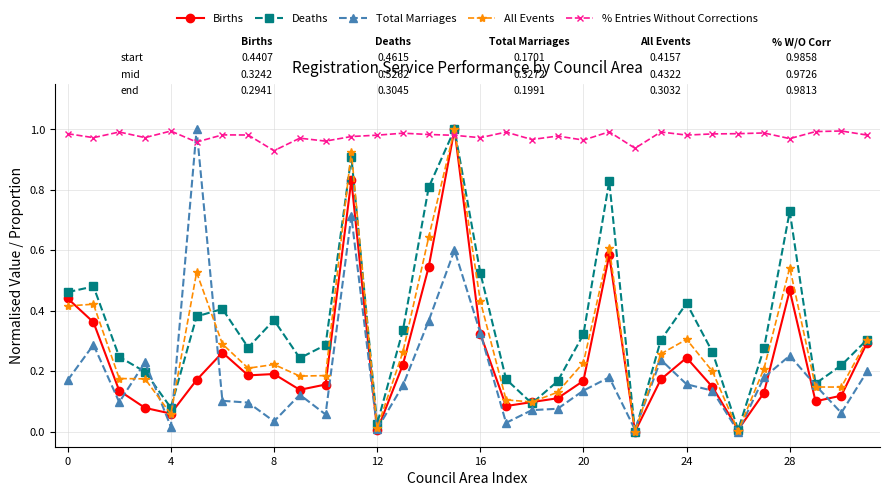

Which series has the largest total across all categories?

% Entries Without Corrections